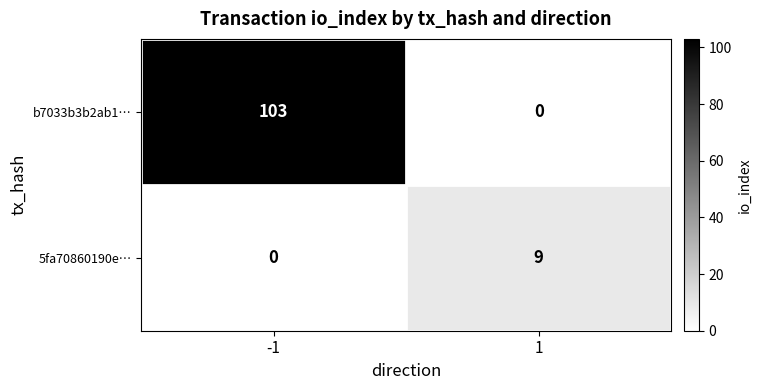

What is the highest value of the b7033b3b2ab1… series?

103